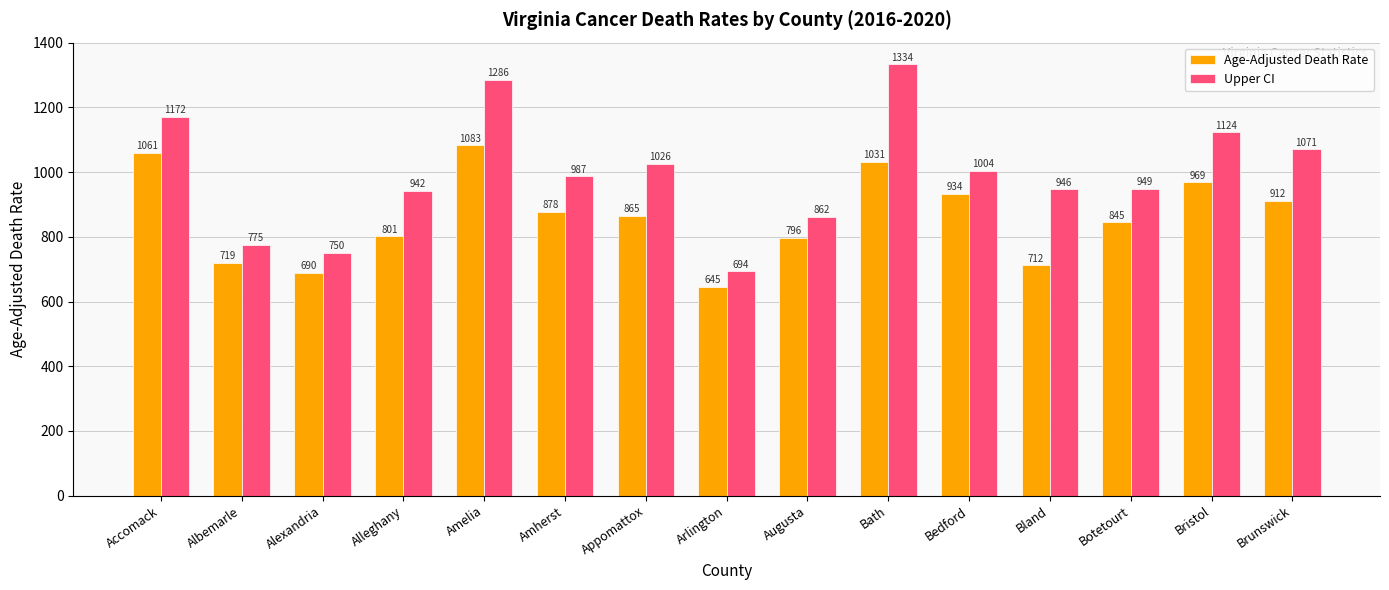

At how many categories does at least one series exceed 1331?

1